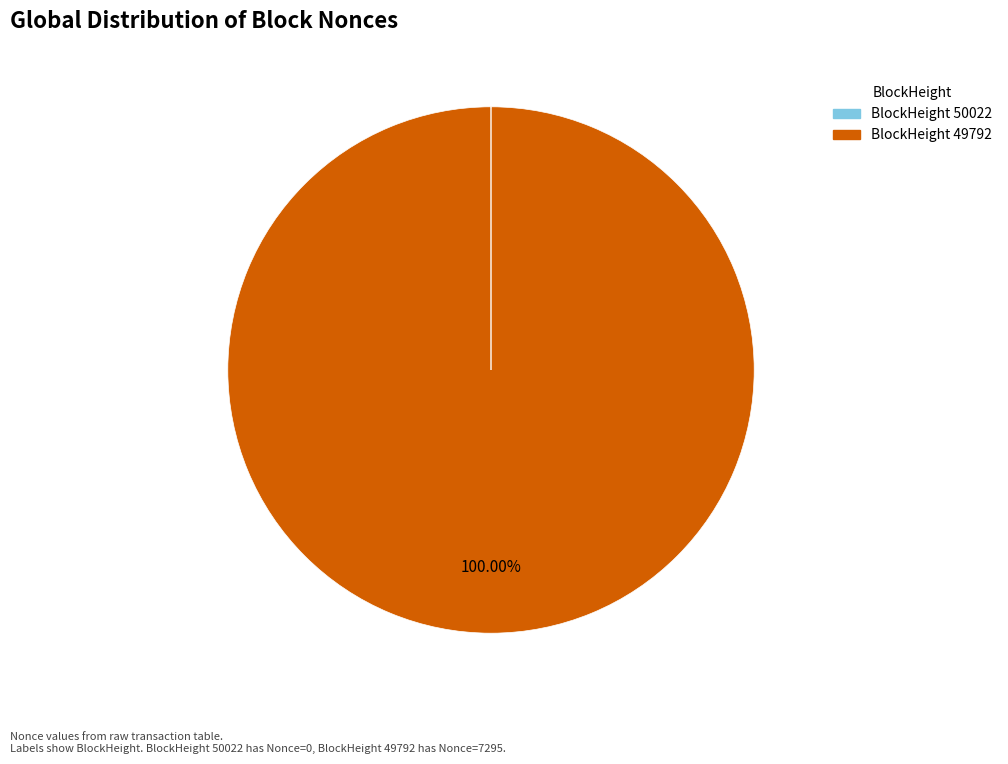

Is there any slice that represents more than half of the pie?

Yes